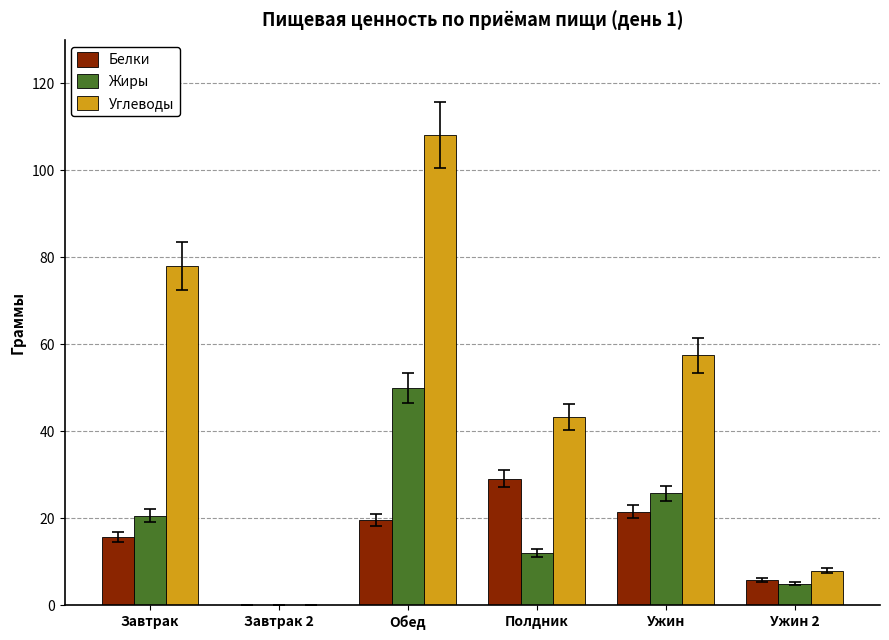

The value of Белки at Полдник is 15.7. True or false?

False